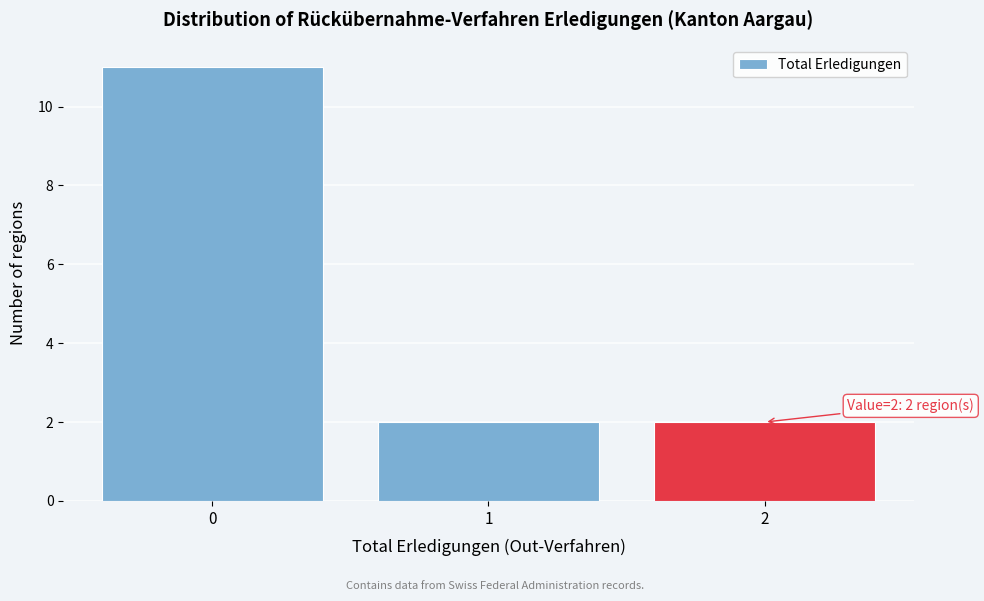

Over which range of the x-axis is the bar tallest?

-0.5 to 0.5